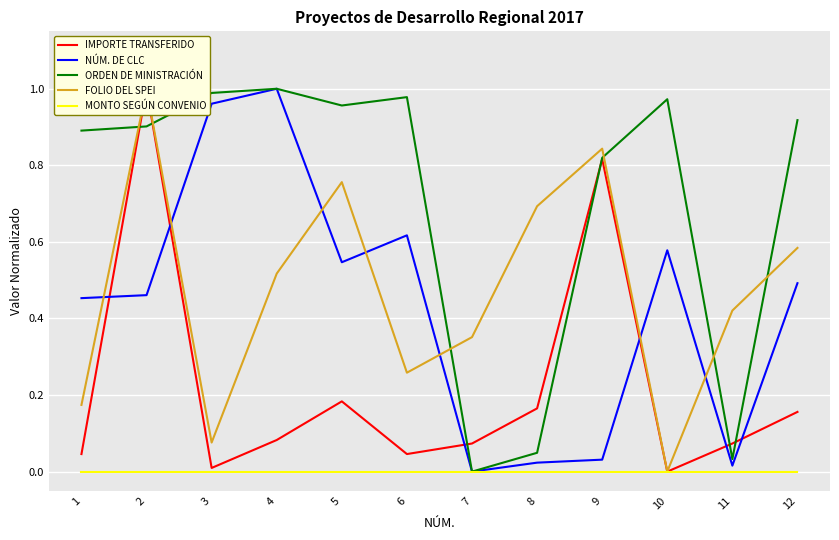

True or false: IMPORTE TRANSFERIDO has more than 1 interior local peaks.

True